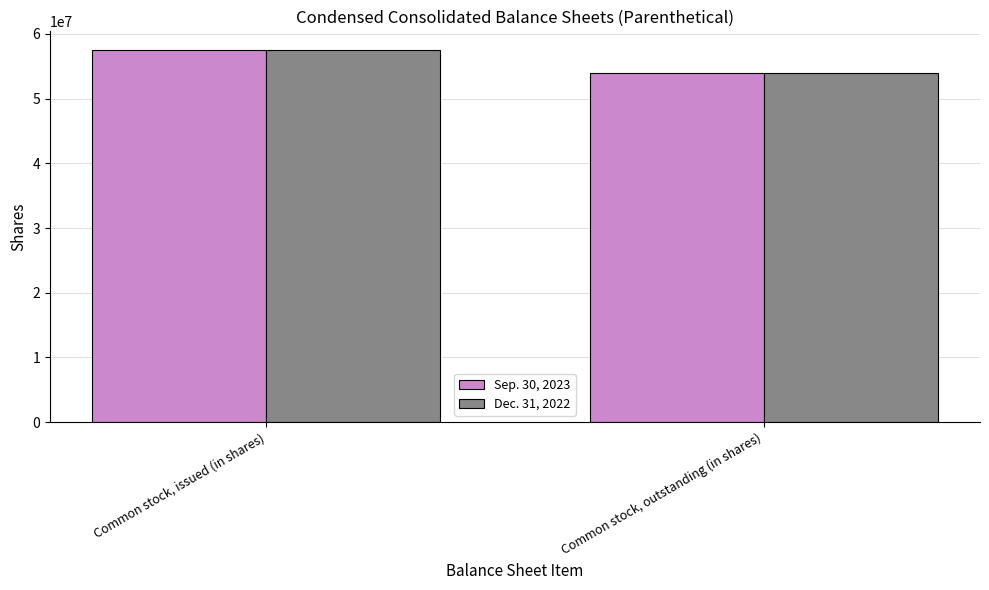

At which category is the sum across all series the highest?

Common stock, issued (in shares)